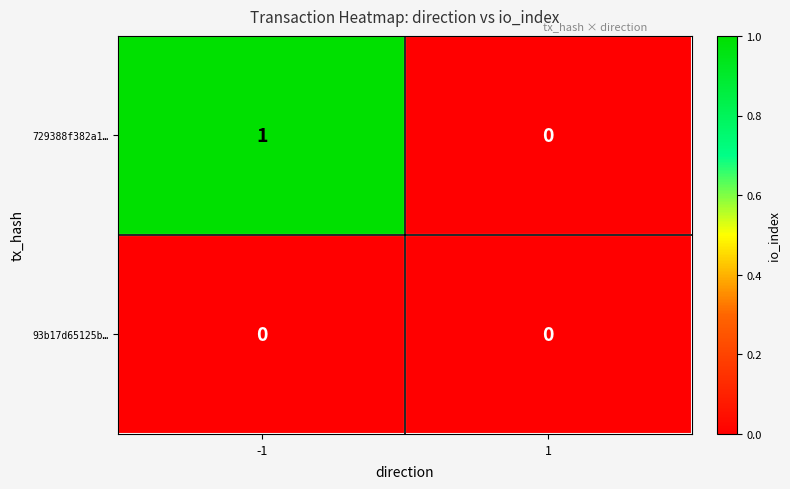

Which series has the widest spread of values?

729388f382a1…